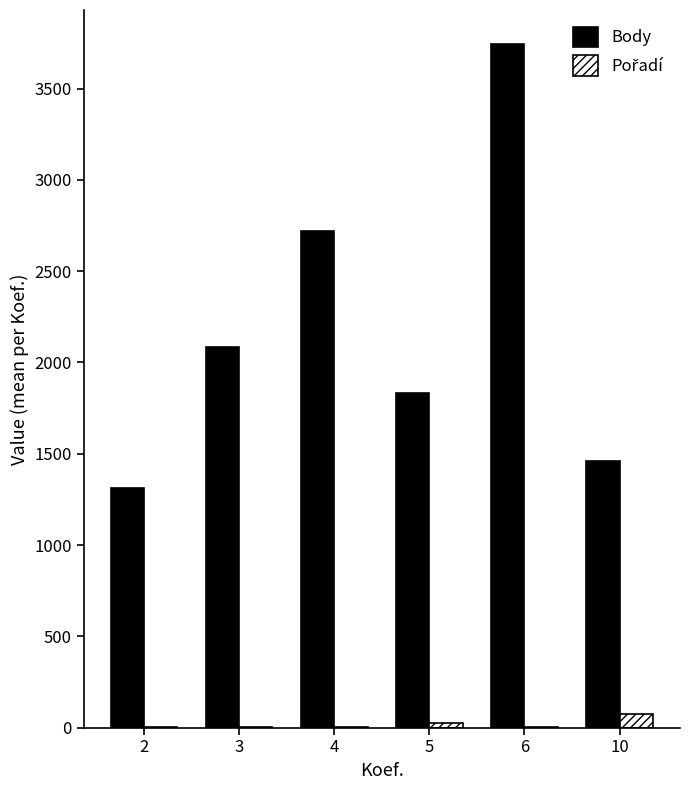

How many groups of bars are there?

6